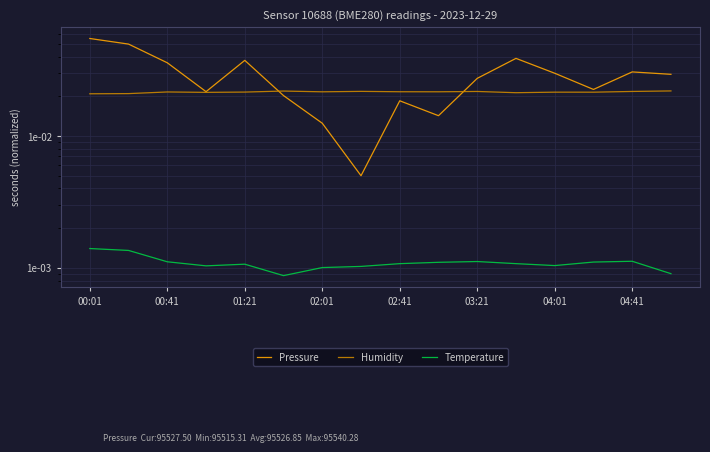

True or false: Pressure and Temperature intersect in this chart.

False